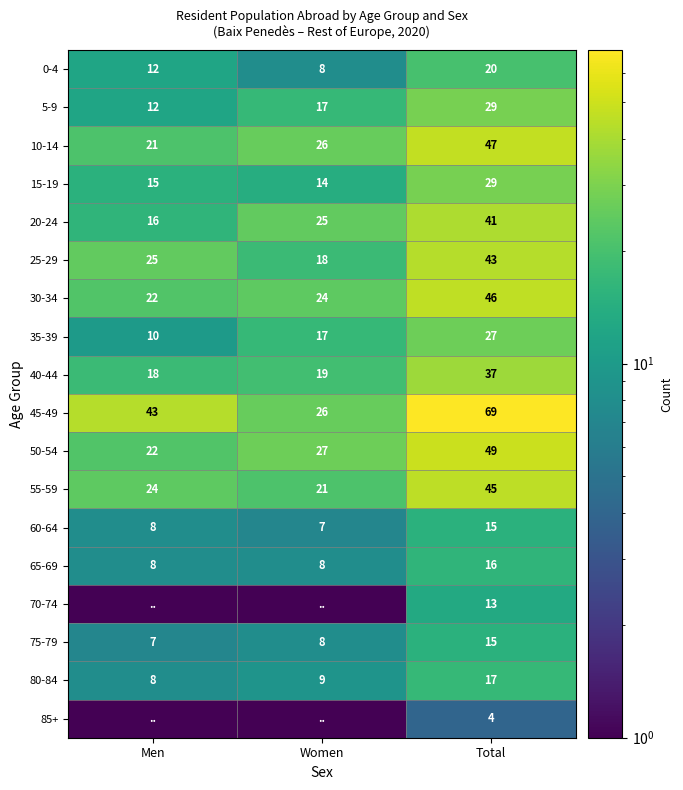

What is the difference between the highest and lowest values at Total?

65.0